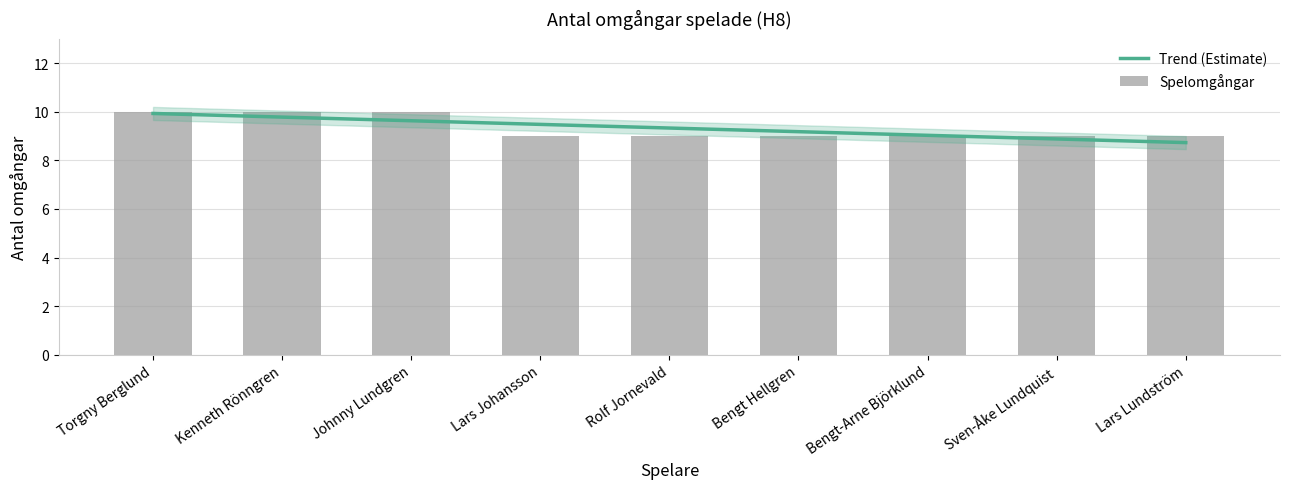

What is the label of the 2nd bar from the right?

Sven-Åke Lundquist